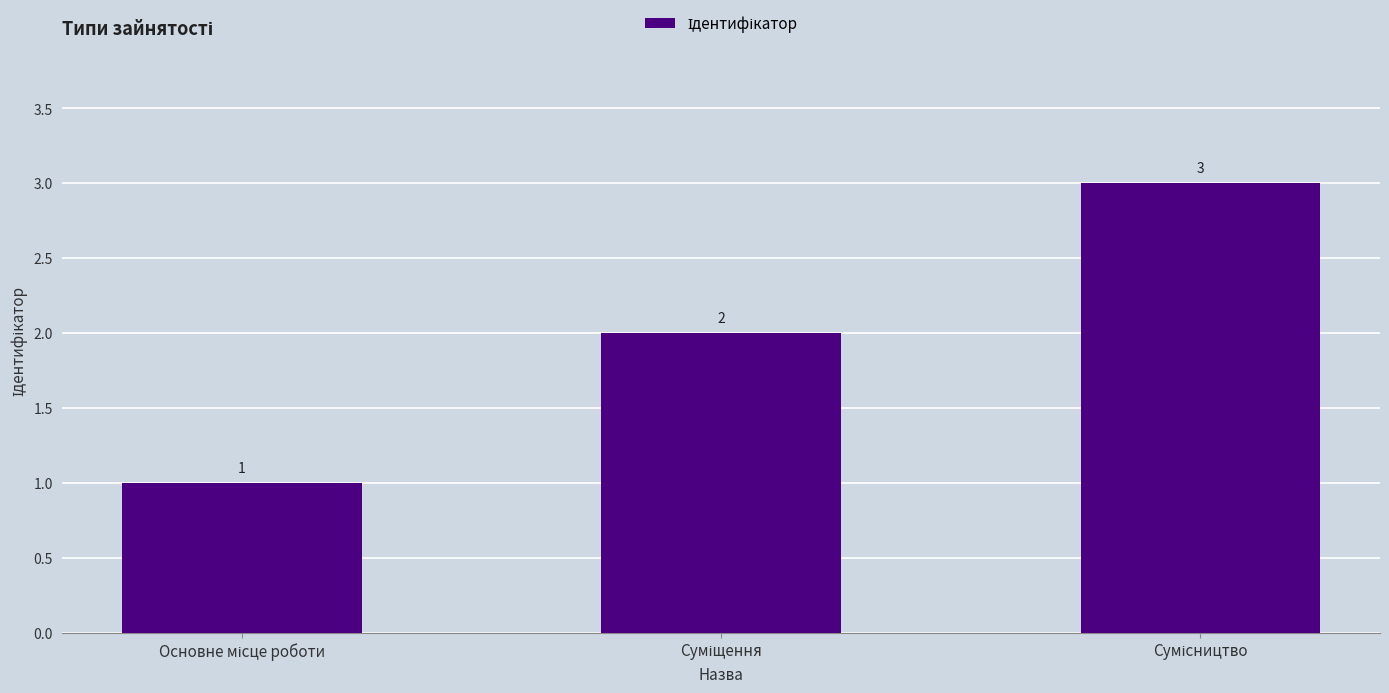

What is the greatest value displayed?

3